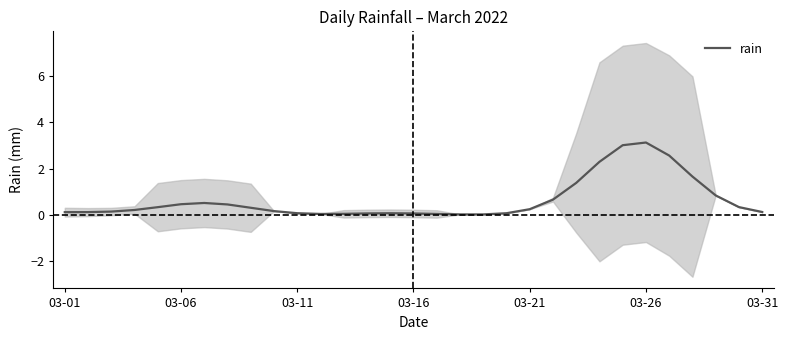

What is the maximum value for rain?

3.1